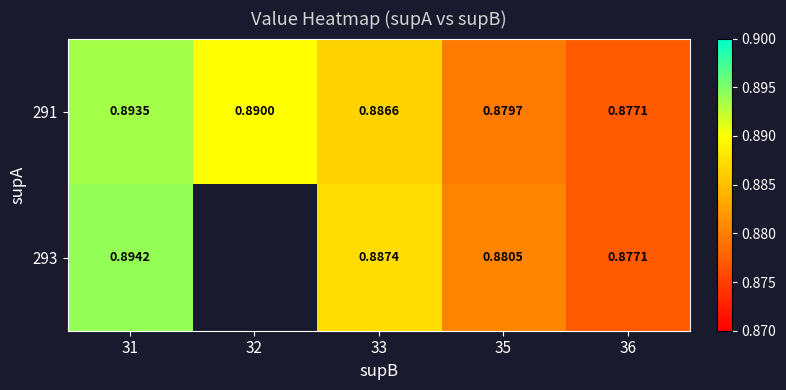

Count the number of data series in this chart.

2